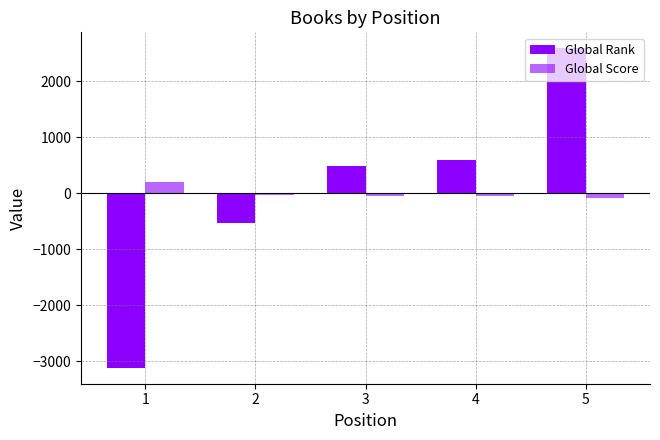

How many values in the Global Score series exceed -43?

2